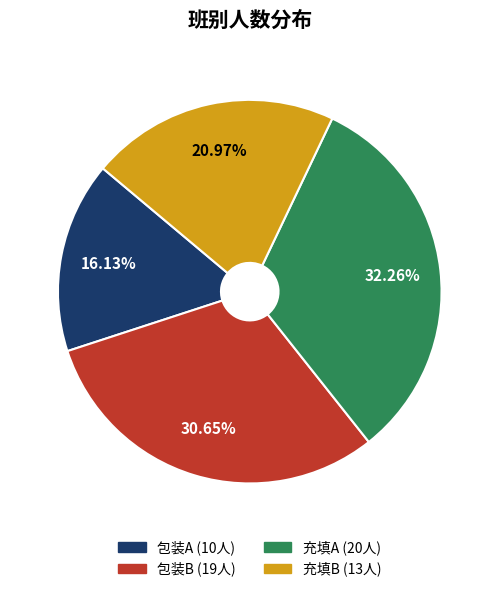

To the nearest percent, what is the combined percentage of 充填B and 充填A?

53%